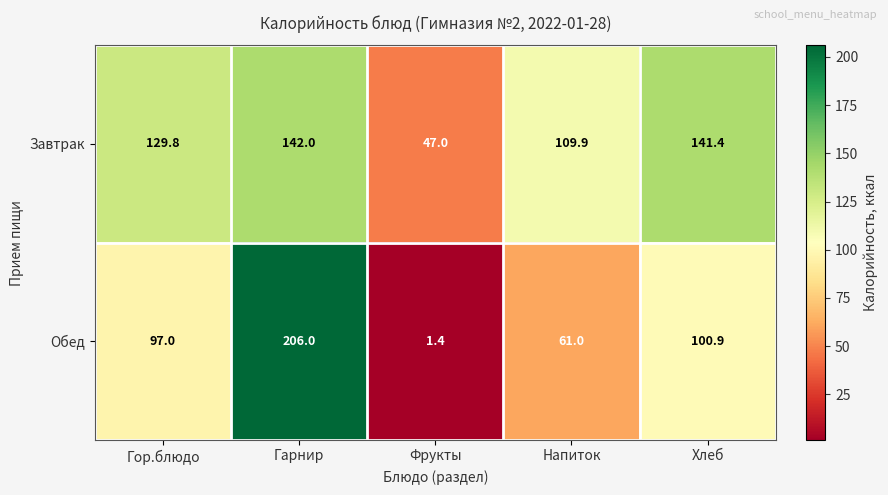

At how many categories does at least one series exceed 152?

1